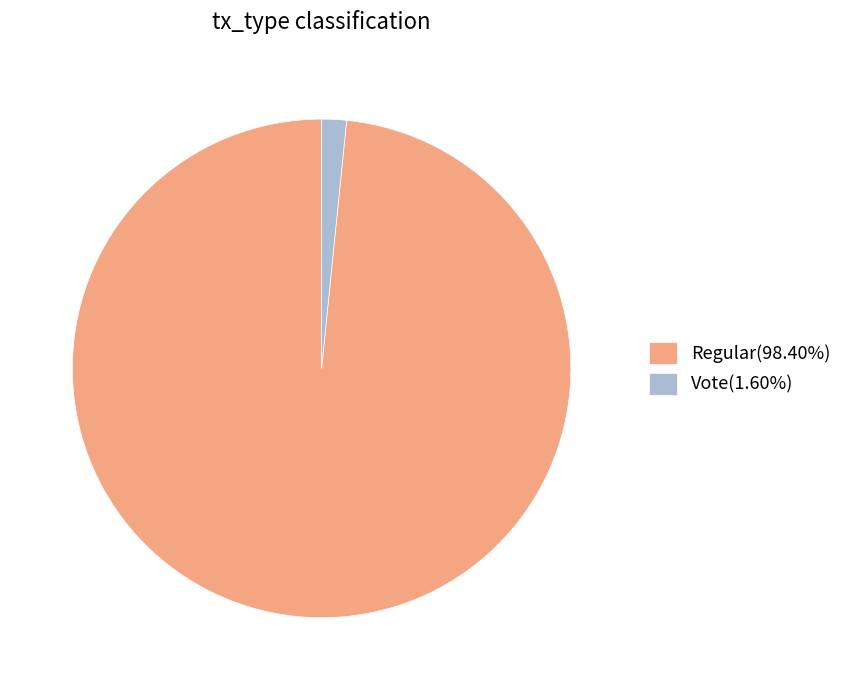

True or false: Vote accounts for 15% of the total.

False